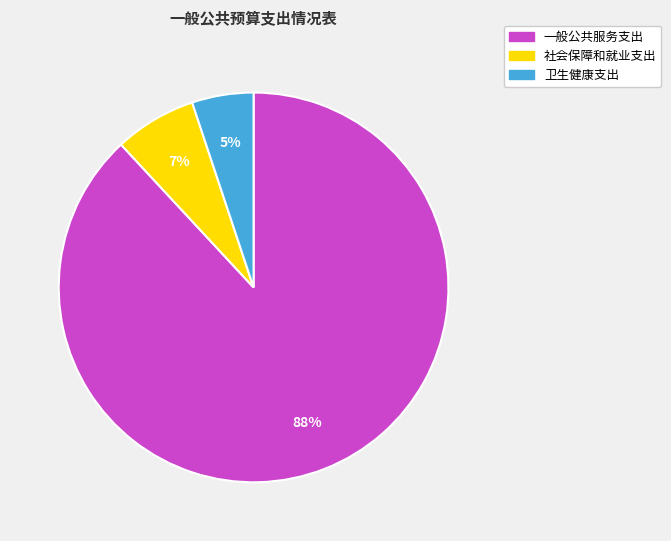

Count the number of slices in the pie.

3